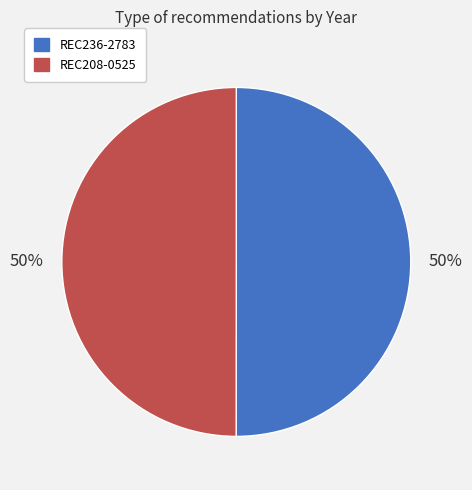

To the nearest percent, what portion does REC208-0525 represent?

50%